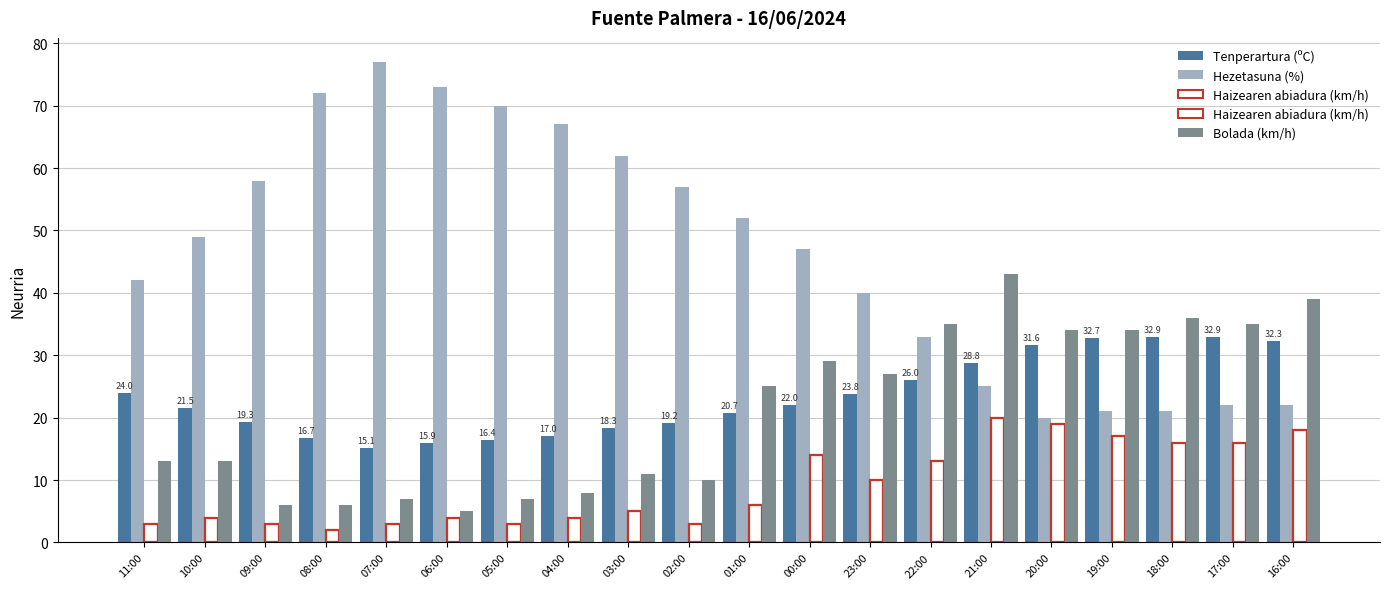

What is the minimum value shown in the chart?

2.0